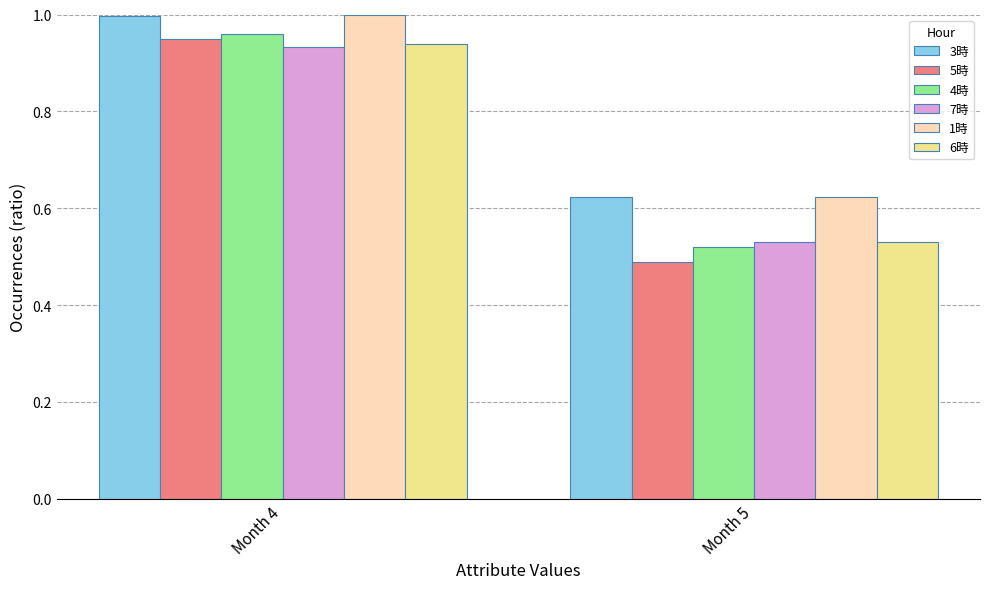

At which label is 3時 closest to 0?

Month 5